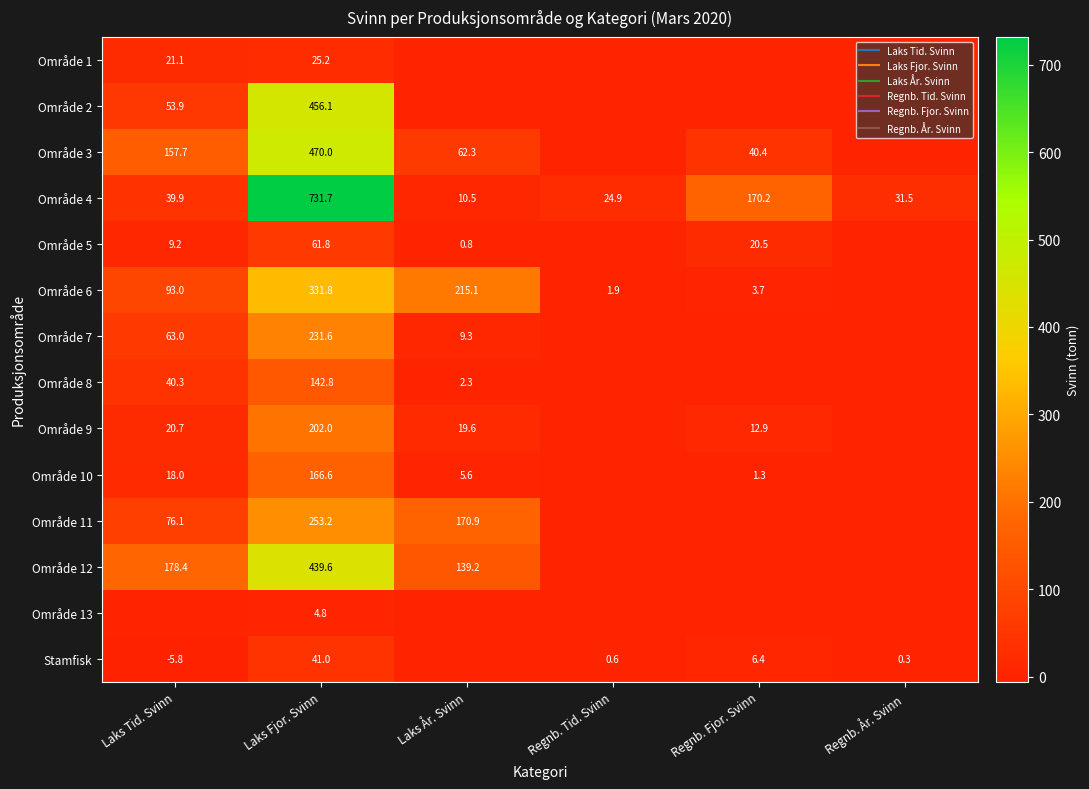

Between Laks Tid. Svinn and Regnb. År. Svinn, which is larger?

Laks Tid. Svinn